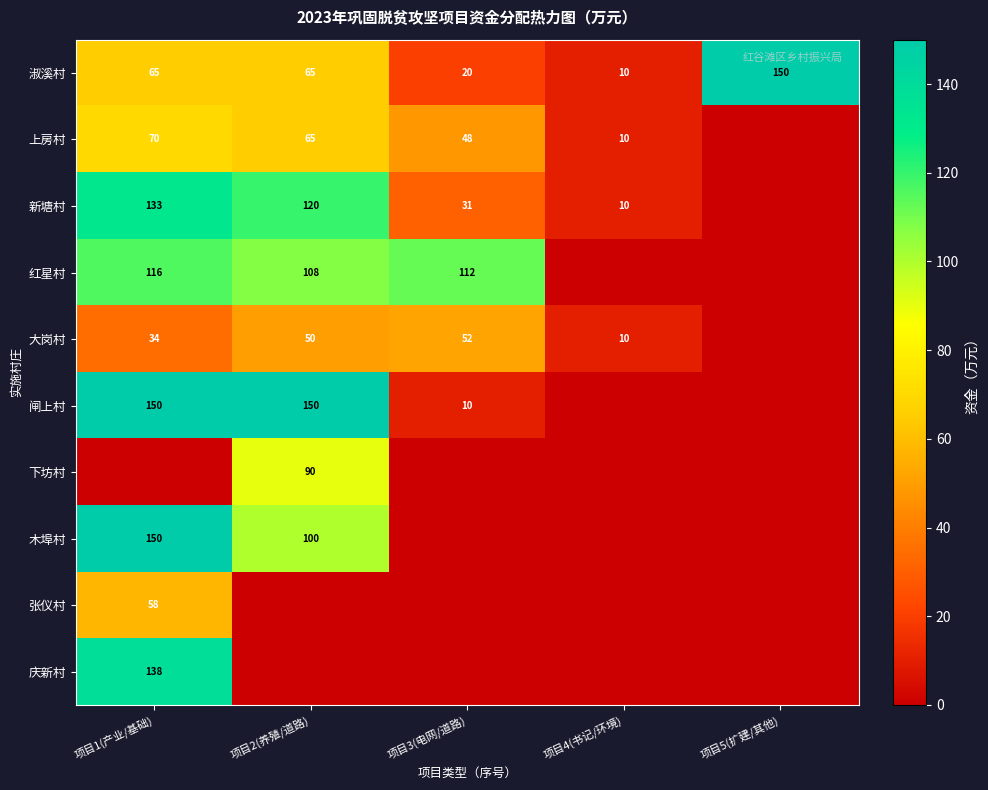

What is the sum of the 大岗村 values at 项目2(养殖/道路) and 项目4(书记/环境)?

60